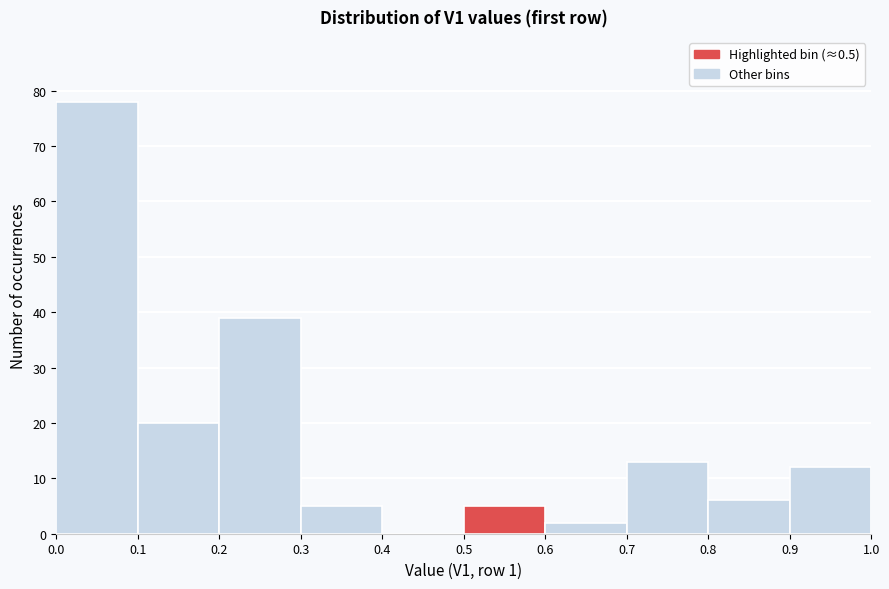

Reading left to right, transcribe this chart: for each bar, give the range it covers on the x-axis and its height. The values are not printed on the chart, so give them approximately, as read against the axis.

0.0 to 0.1: 78
0.1 to 0.2: 20
0.2 to 0.3: 39
0.3 to 0.4: 5
0.4 to 0.5: 0
0.5 to 0.6: 5
0.6 to 0.7: 2
0.7 to 0.8: 13
0.8 to 0.9: 6
0.9 to 1.0: 12